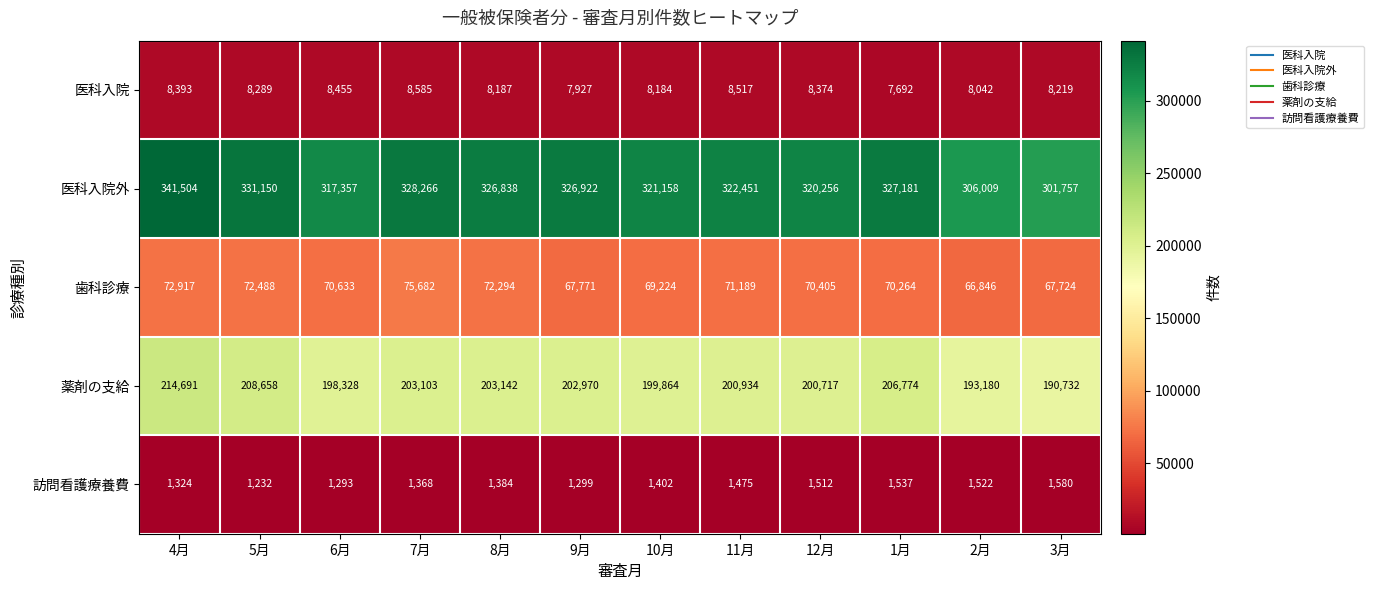

Count the number of categories in the chart.

12